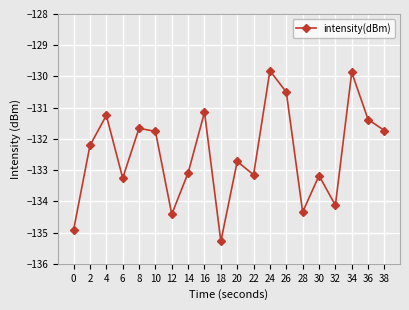

What is the change in value from 0 to 4?

+3.7